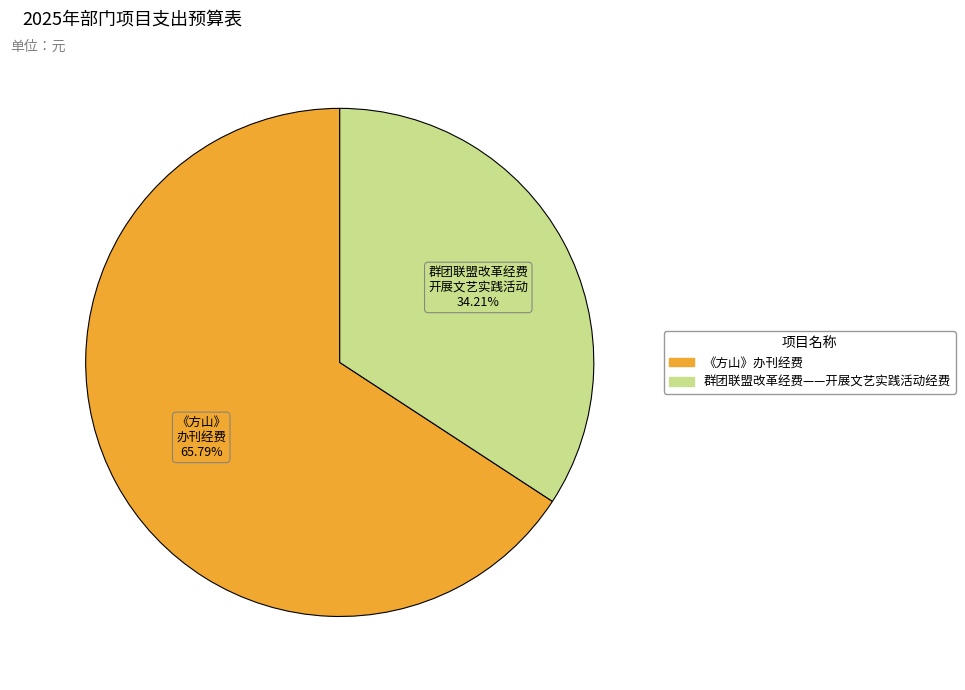

How many segments does this pie chart have?

2